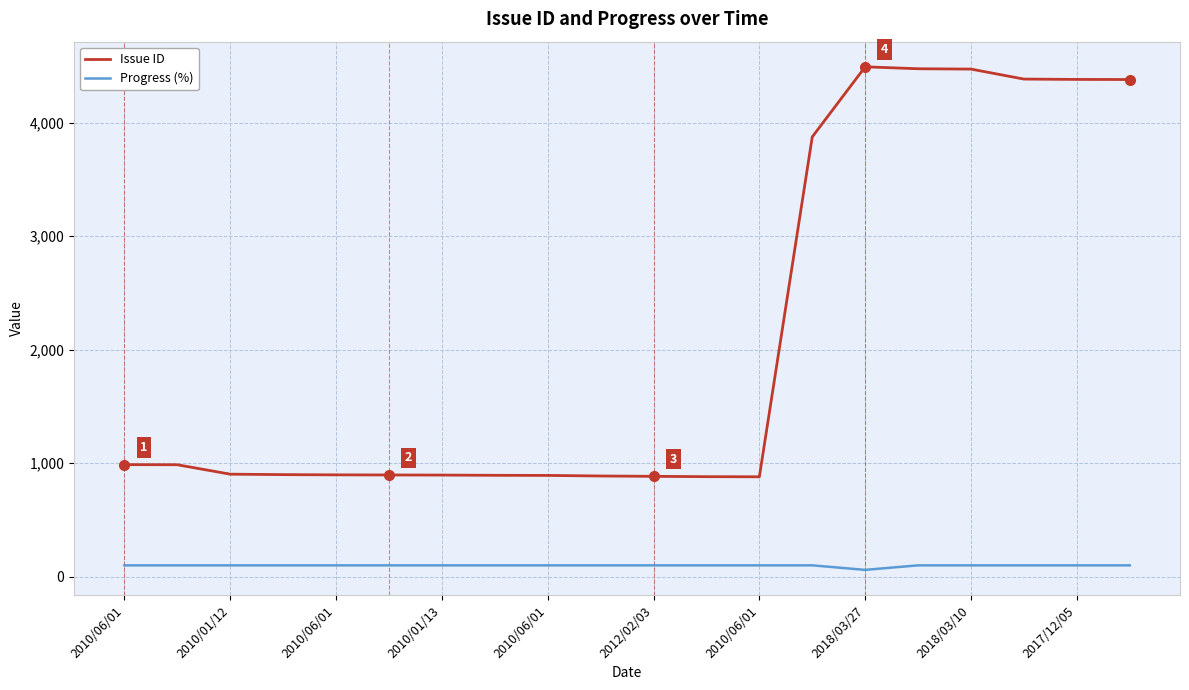

True or false: Progress (%) and Issue ID intersect in this chart.

False